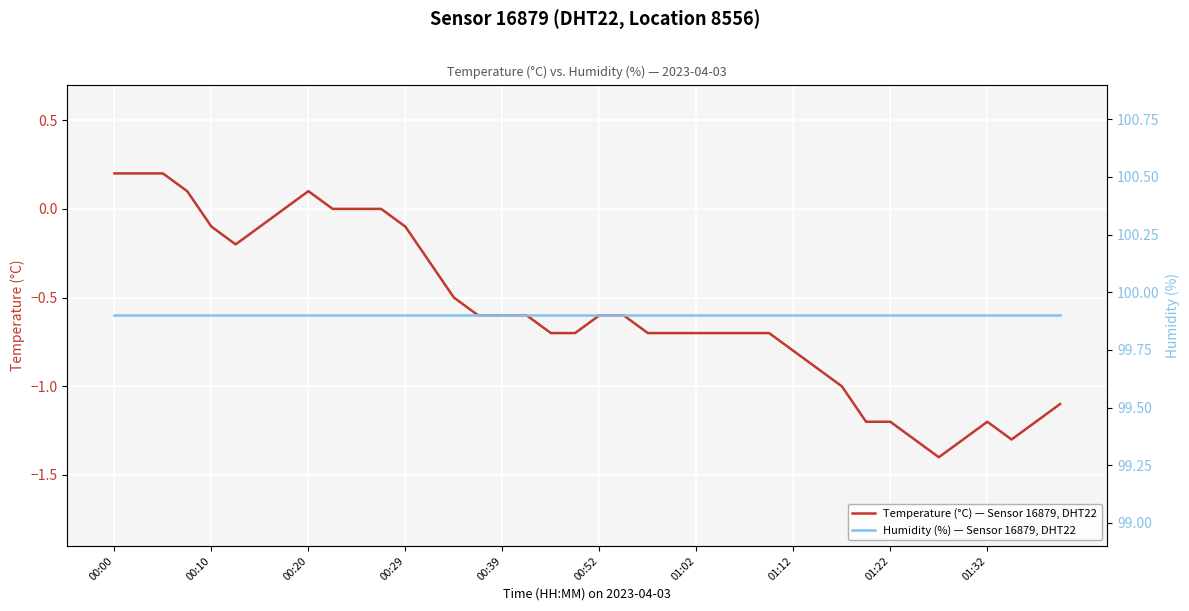

How many negative values does the Temperature (°C) — Sensor 16879, DHT22 series have?

31